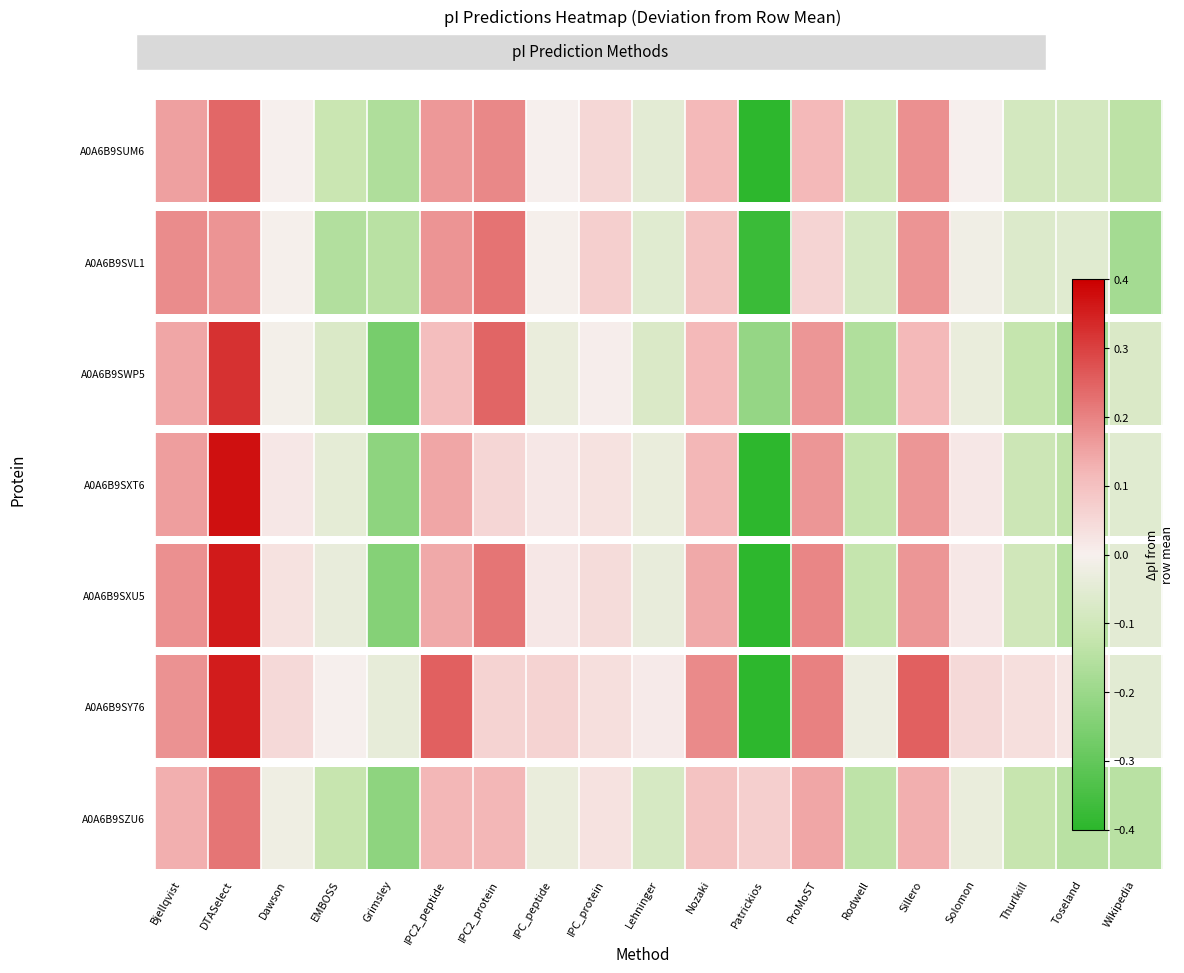

Is it true that the value at Lehninger is -0.1?

True